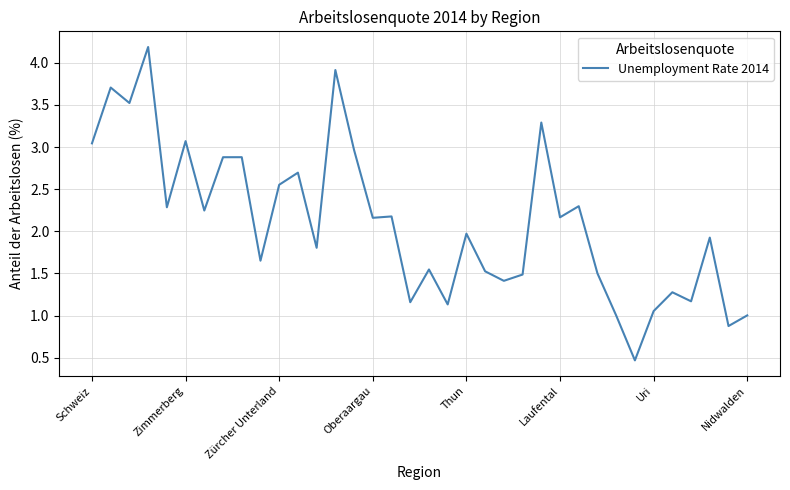

What is the smallest value displayed?

0.5